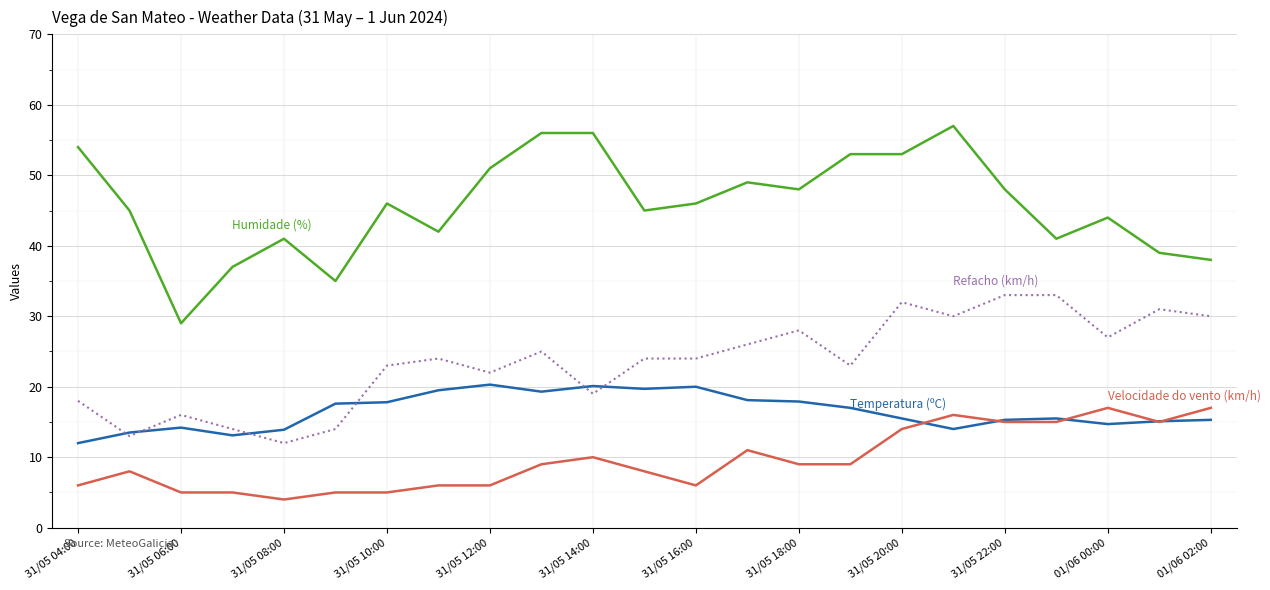

What is the greatest value displayed?

57.0